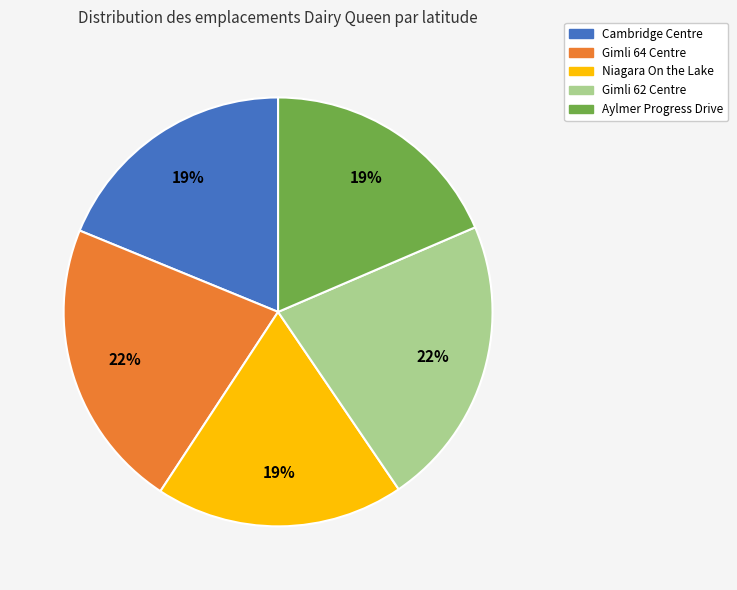

Is it true that Gimli 62 Centre is 22% of the pie?

True